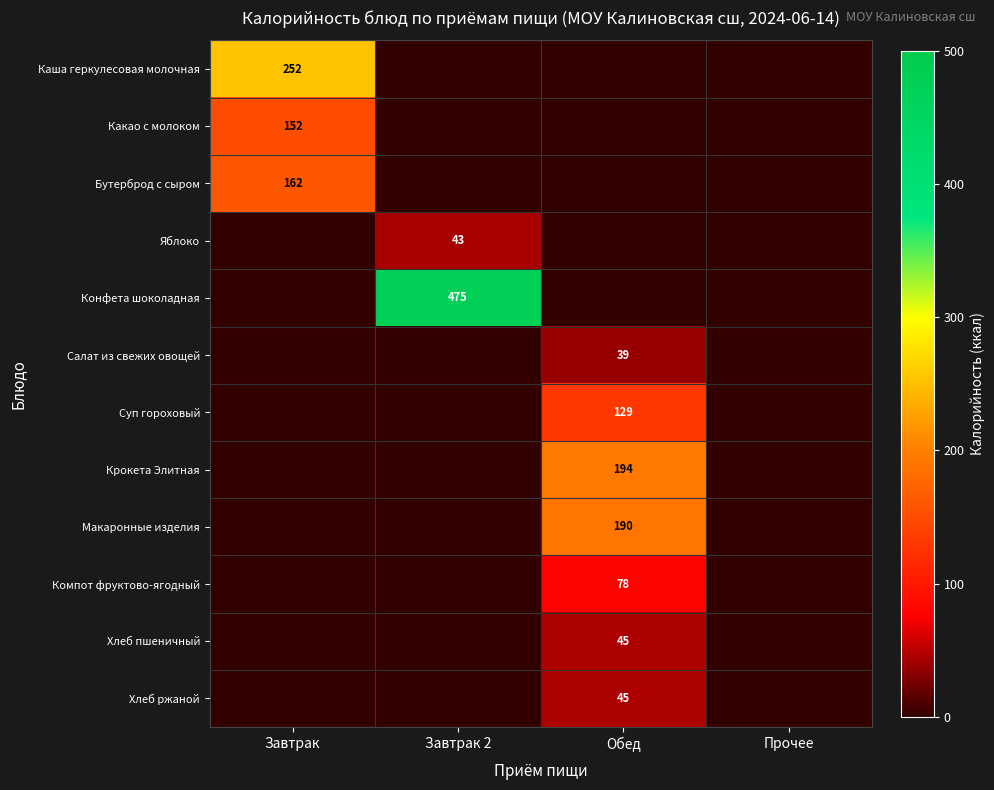

At which category is the sum across all series the highest?

Обед